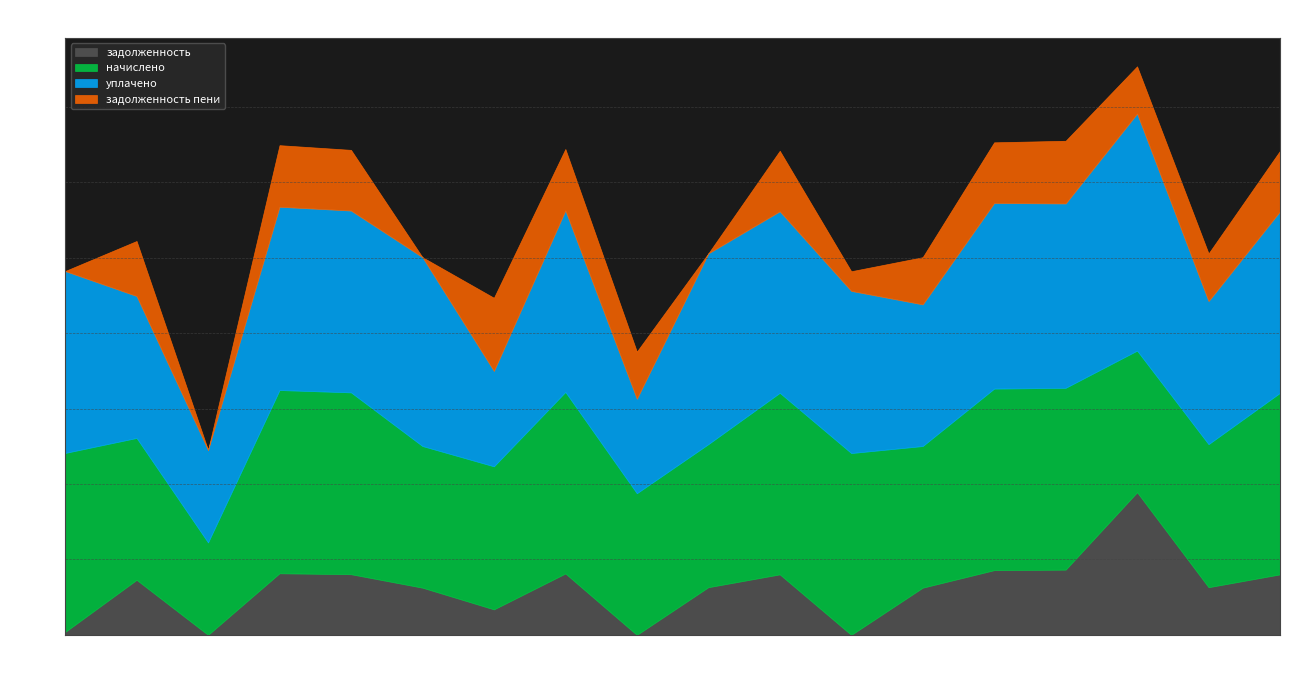

Where is the first local minimum for задолженность?

3